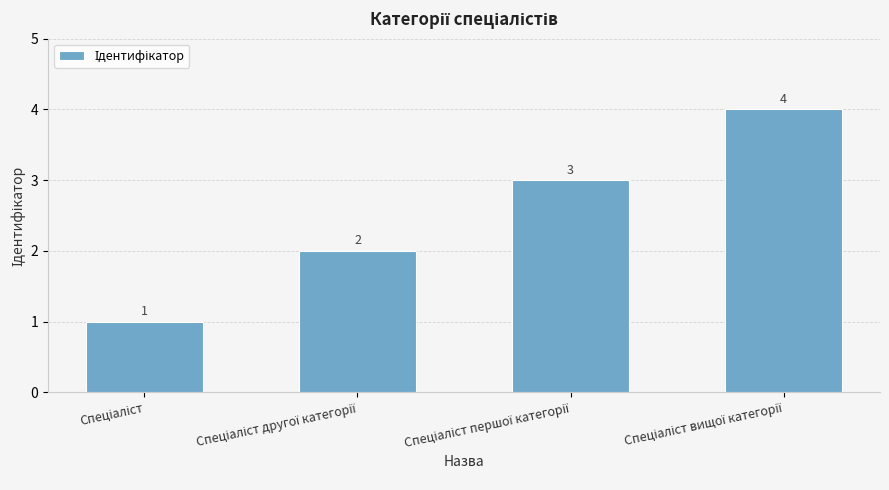

What is the greatest value displayed?

4